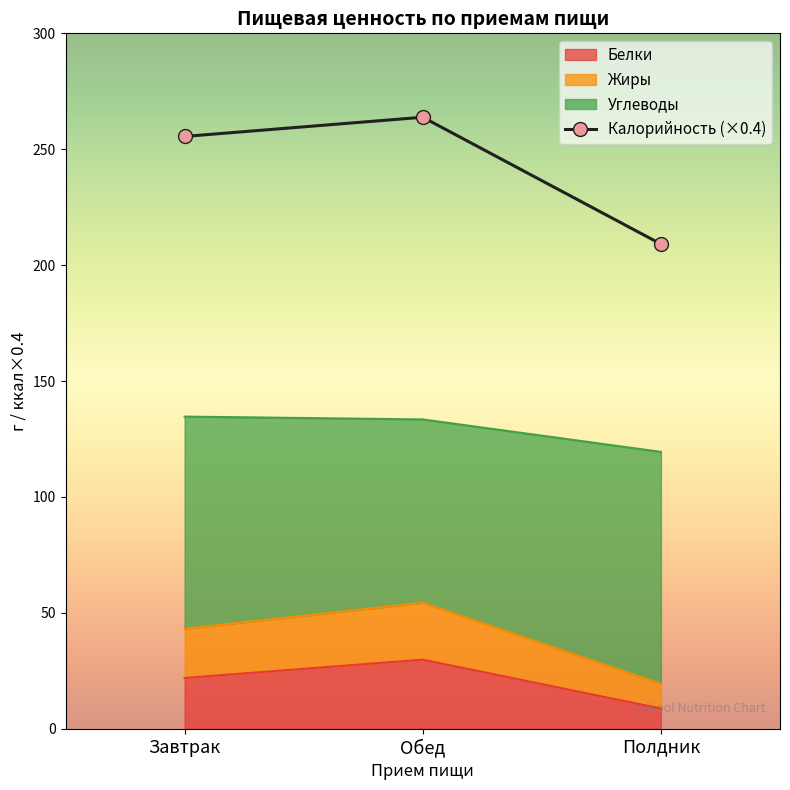

What position from the right is Обед?

2